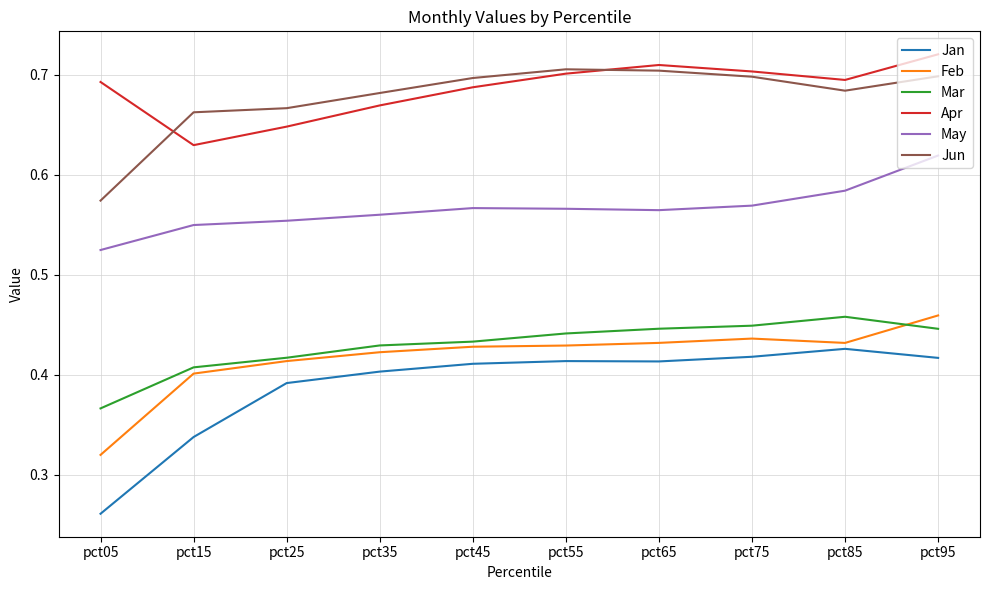

In Apr, how many points are lower than both neighbors (excluding endpoints)?

2